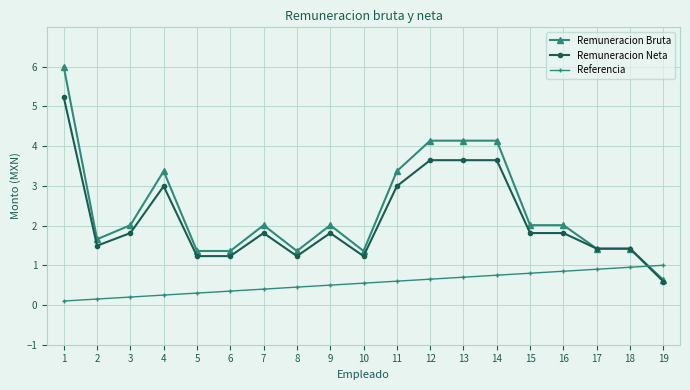

True or false: Remuneracion Bruta has a value of 1.4 at 18.

True